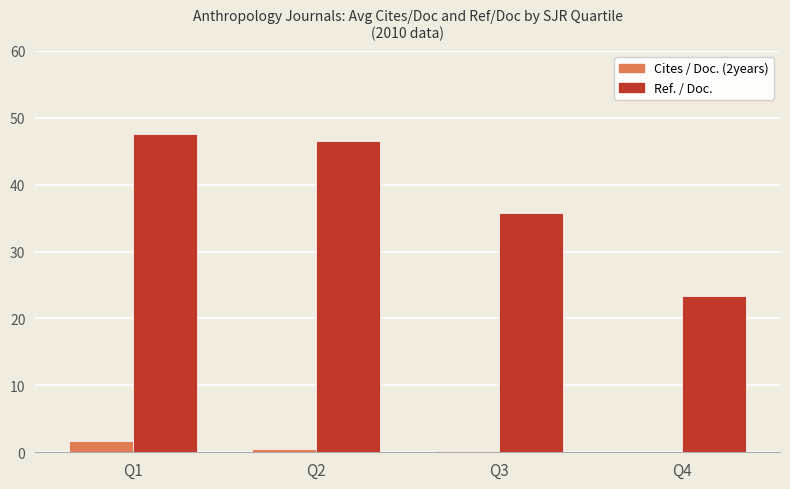

Which series changed the most between Q3 and Q4?

Ref. / Doc.